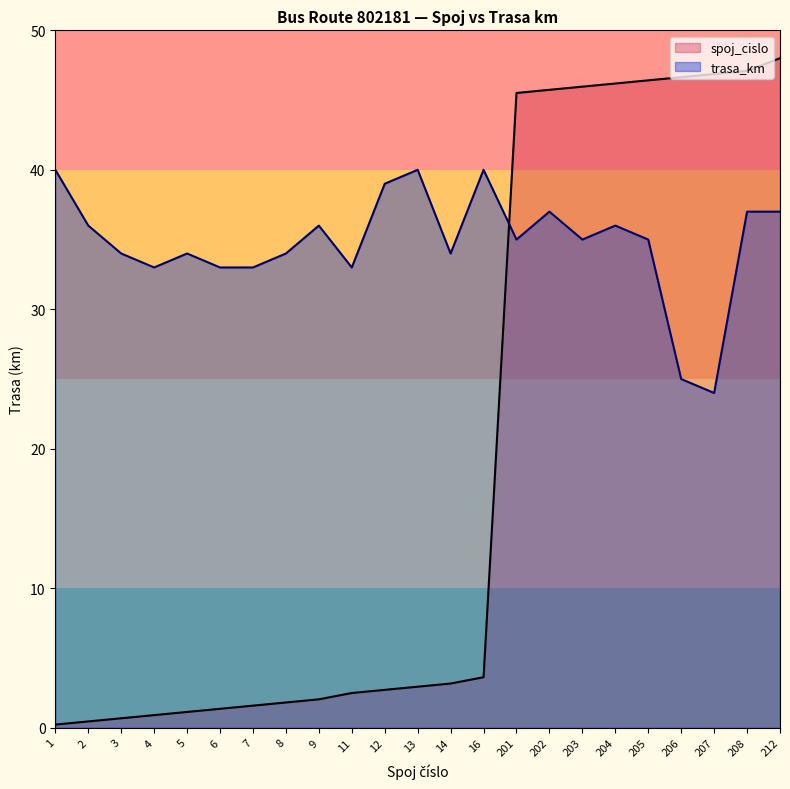

What is the difference between the maximum and minimum values in the trasa_km series?

16.0